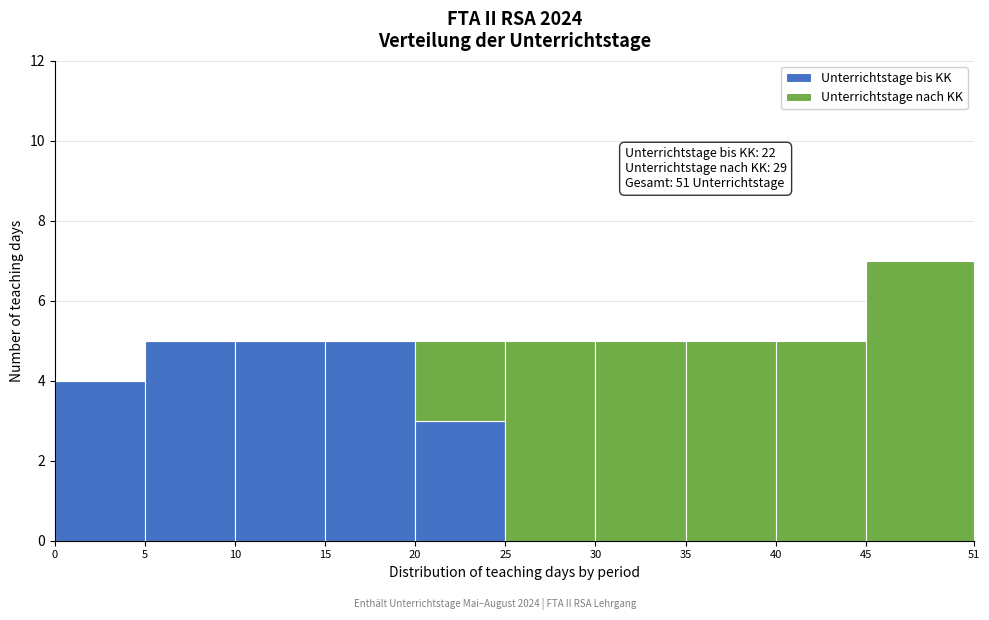

Which range on the x-axis has the tallest stacked bar (by total height)?

45 to 51